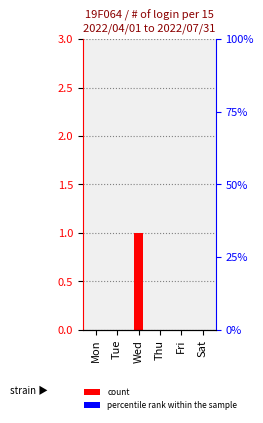

How many values are above zero?

1